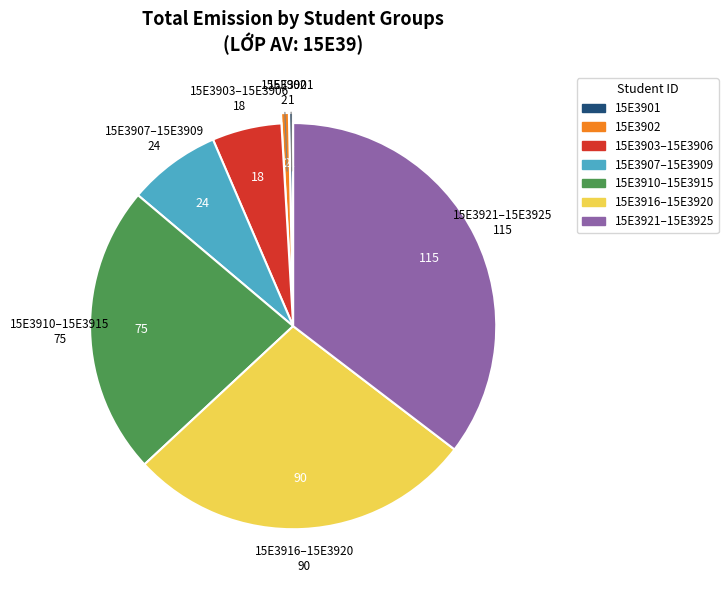

Is there any slice that represents more than half of the pie?

No